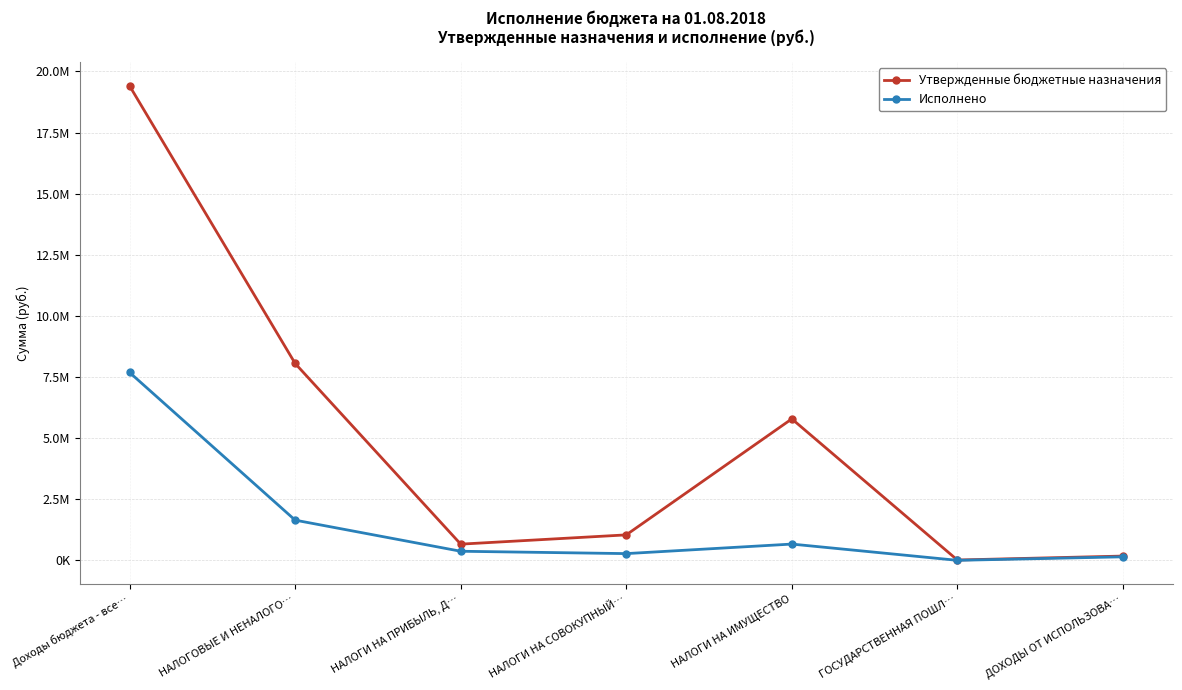

Is this an area chart (filled region under the line)?

No